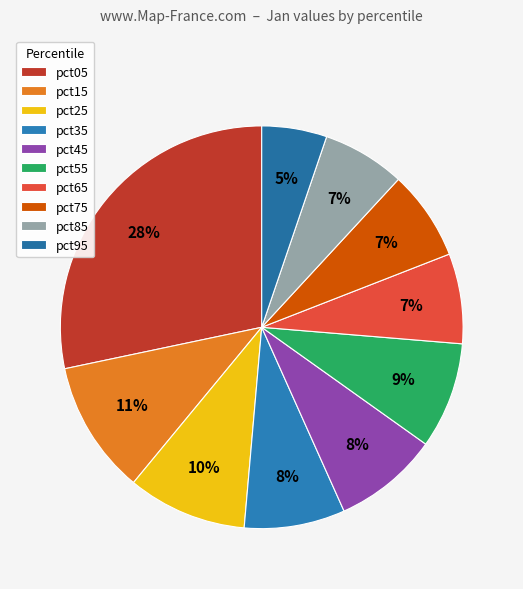

Is pct45 the majority of the pie?

No